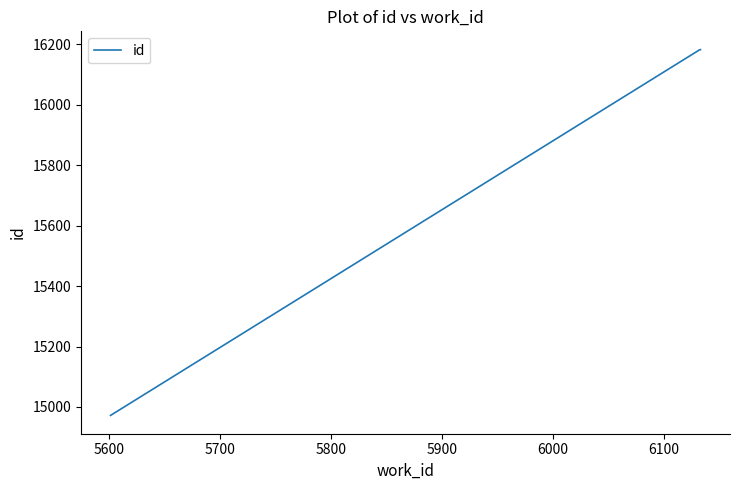

What is the average value?

15779